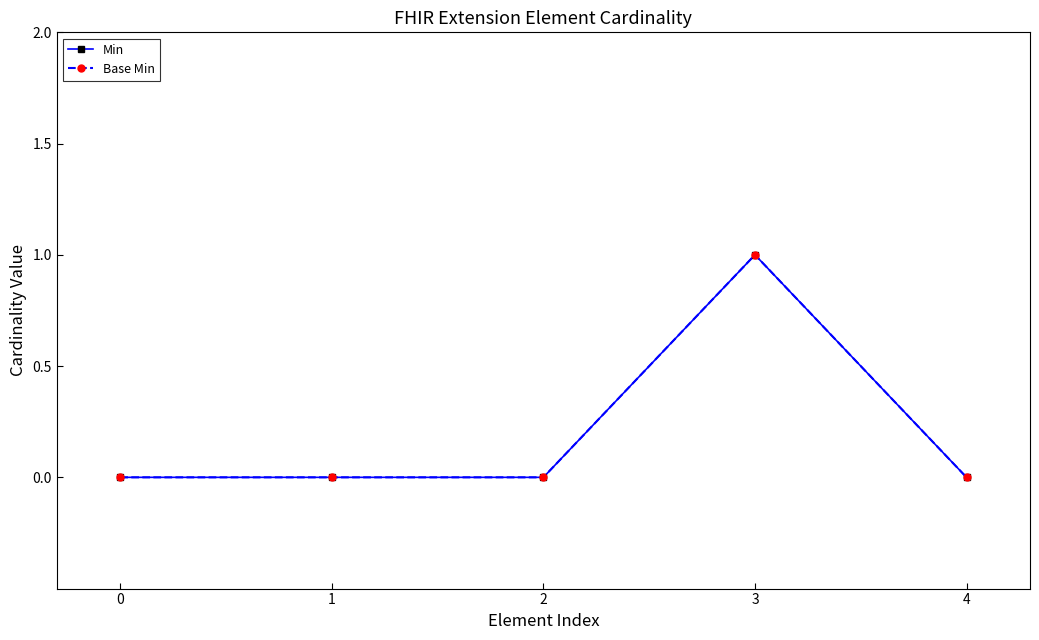

How many categories are shown in the chart?

5